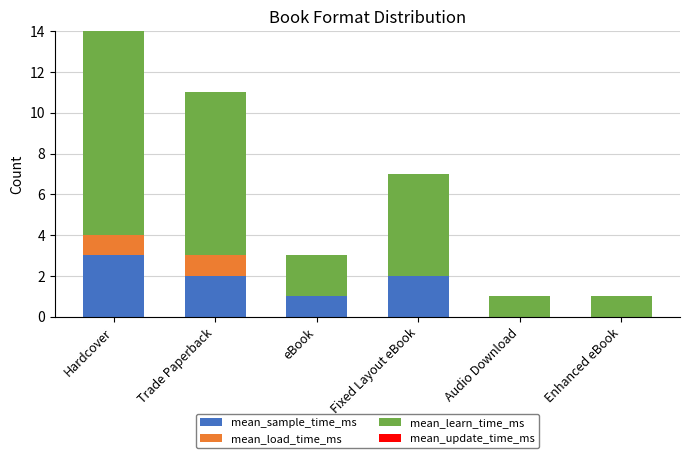

At which category is the sum across all series the highest?

Hardcover